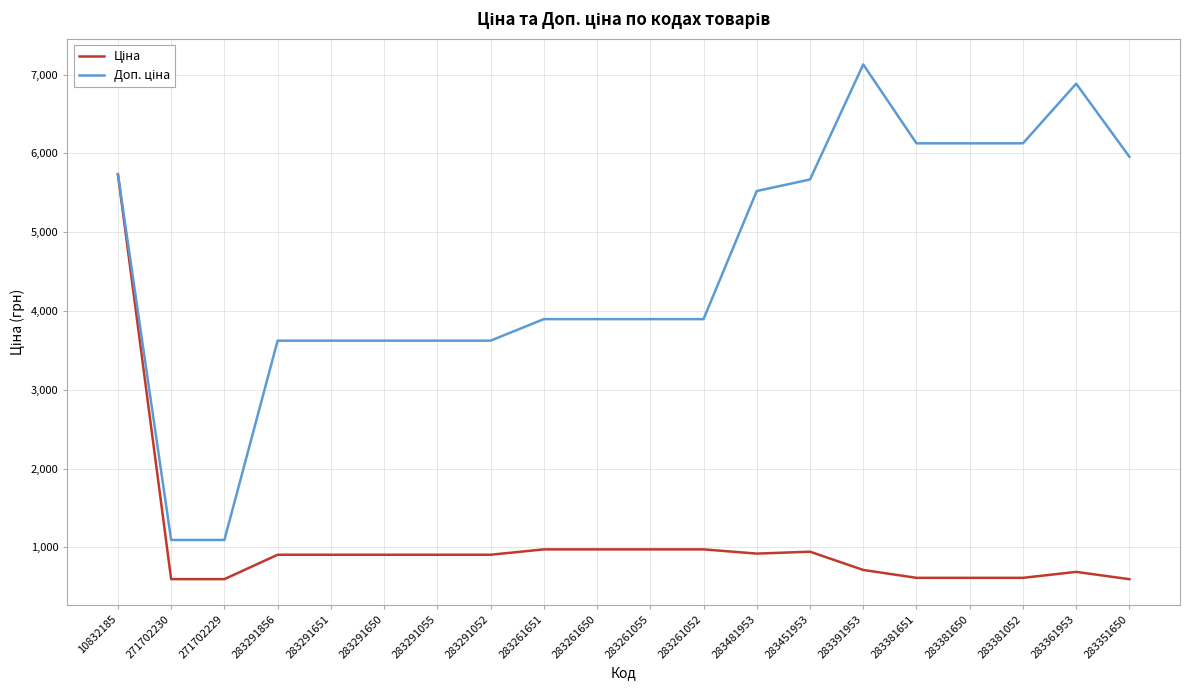

Count the number of data series in this chart.

2